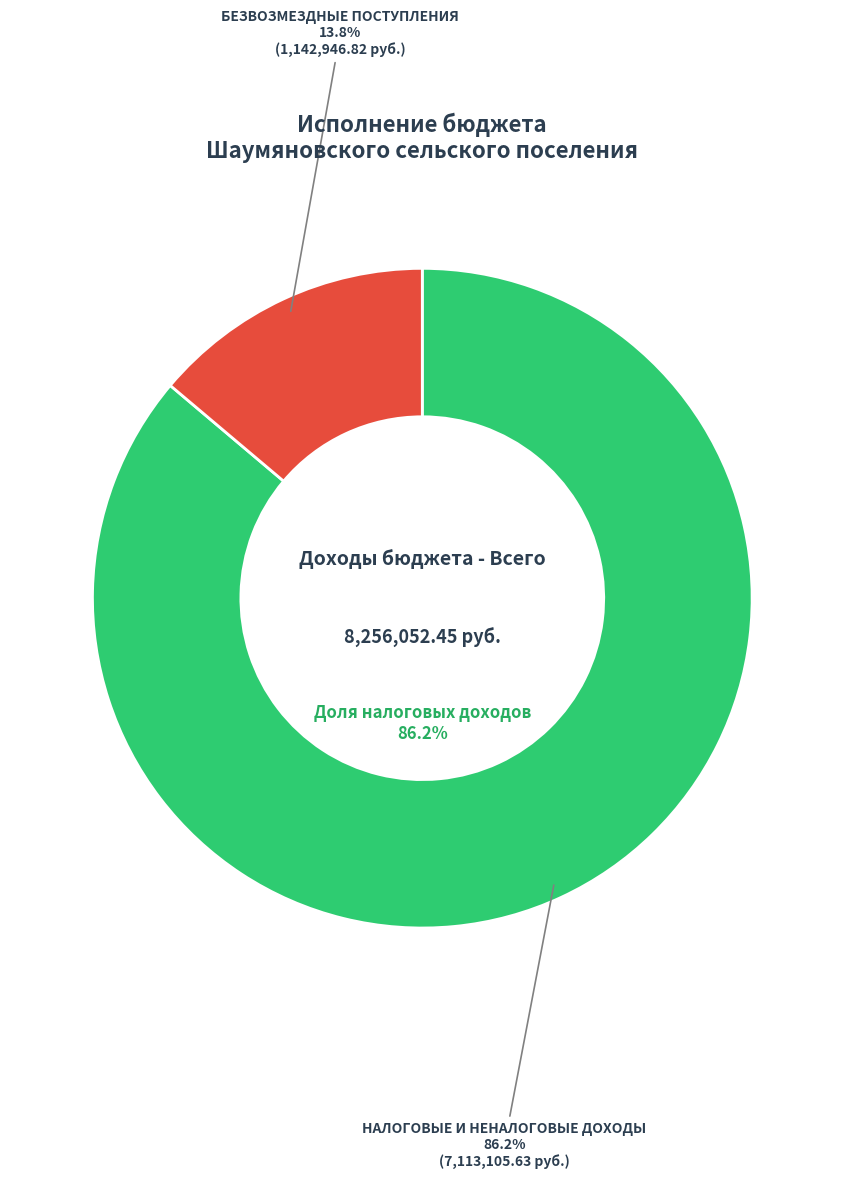

What percentage is the НАЛОГОВЫЕ И НЕНАЛОГОВЫЕ ДОХОДЫ slice, to the nearest percent?

86%